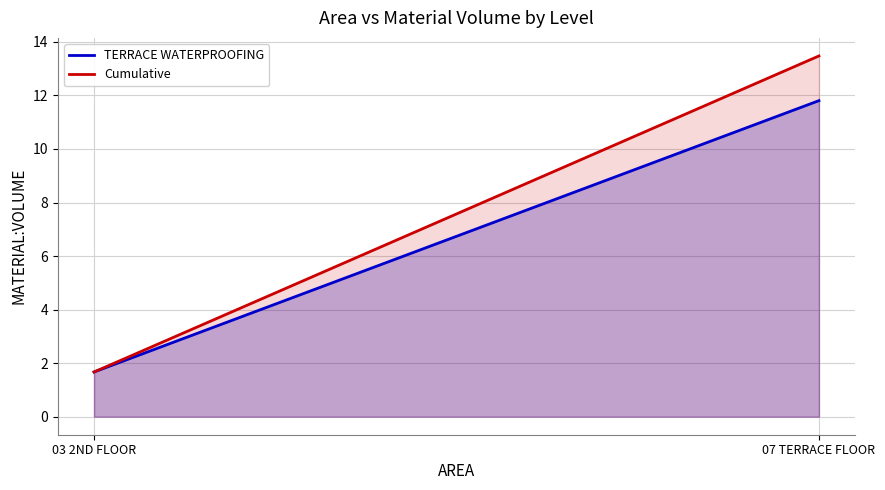

At which category does the chart reach its peak across all series?

07 TERRACE FLOOR